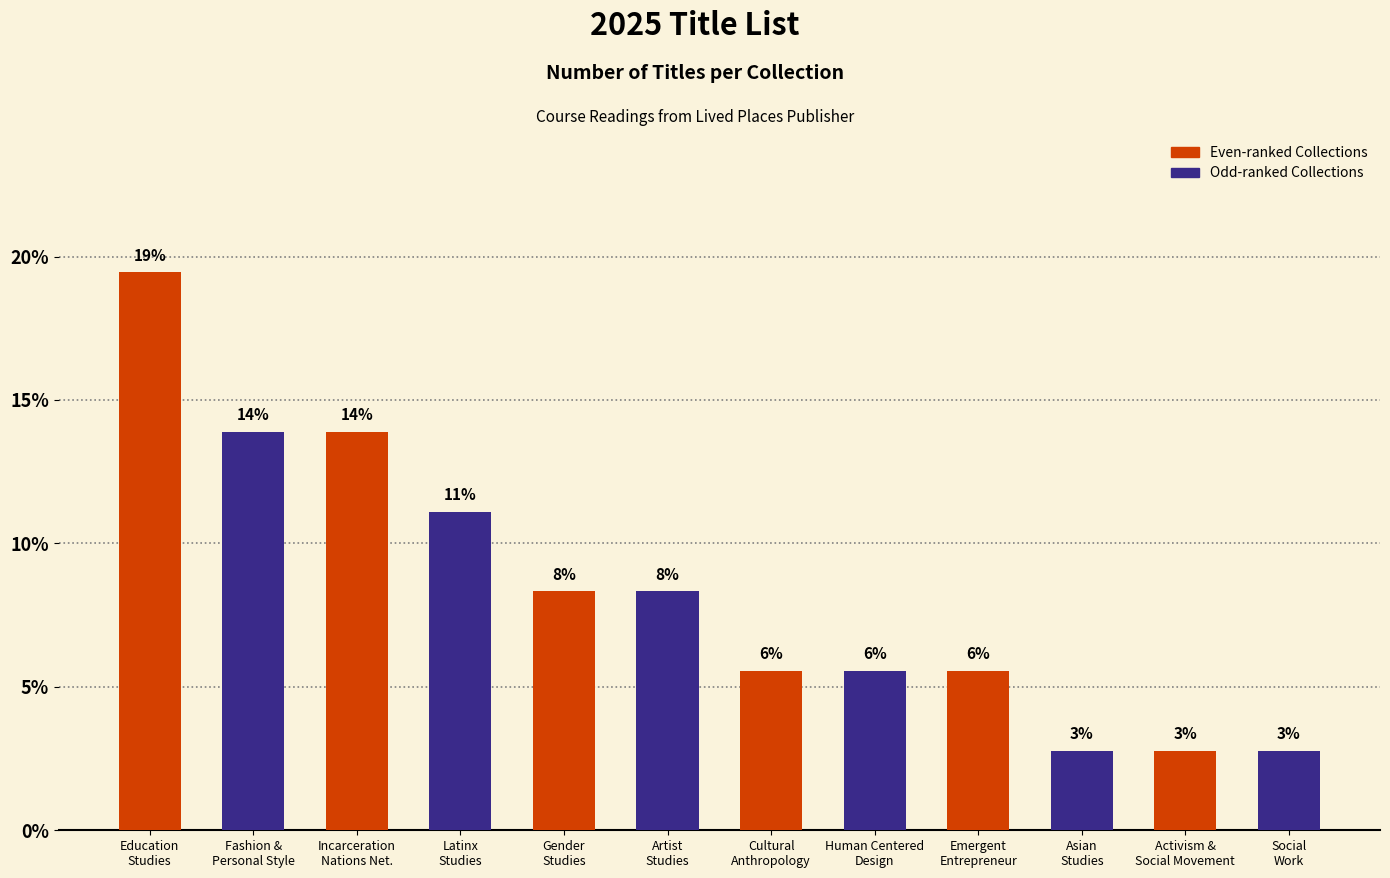

Which category has the lowest value across all series?

Asian
Studies